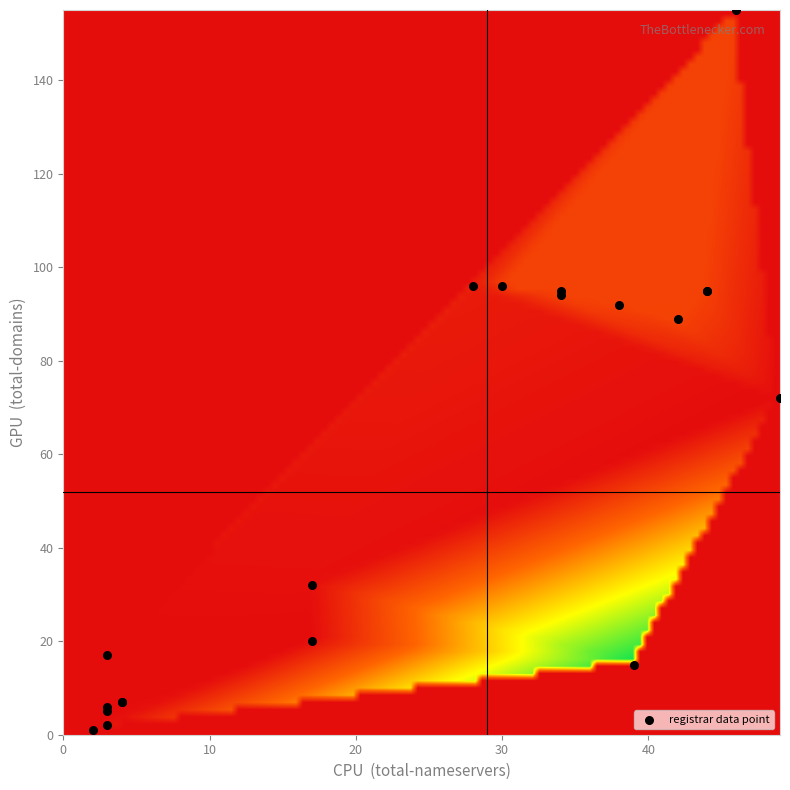

What Y value in the scatter plot is closest to 78?

72